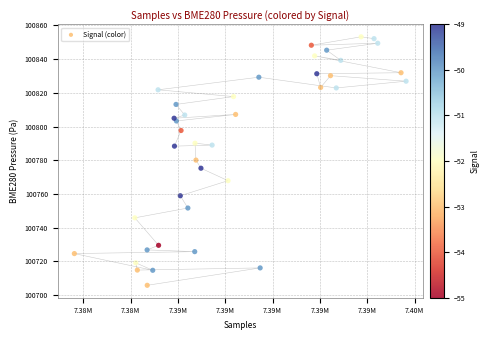

What is the range of X values (max minus min)?

14024.0